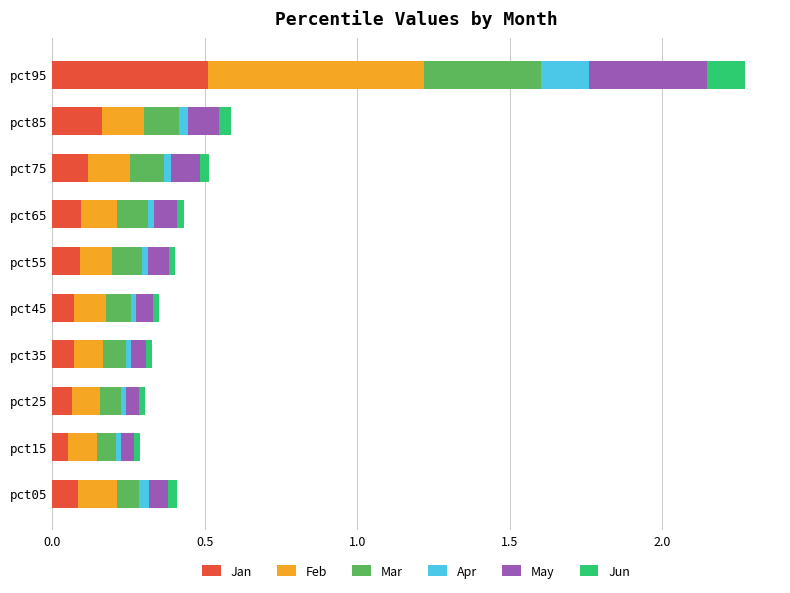

At which category is the sum across all series the highest?

pct95